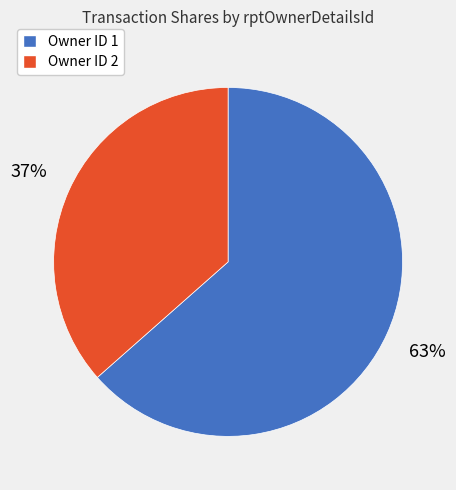

What is the ratio of the value at Owner ID 2 to the value at Owner ID 1?

0.6